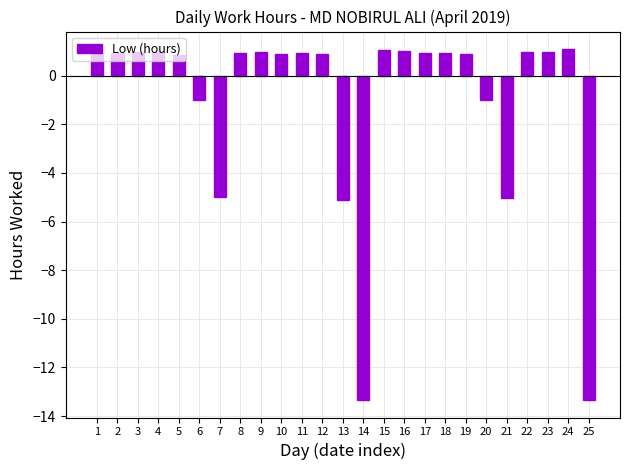

What is the value of the 4th bar from the left?

1.0